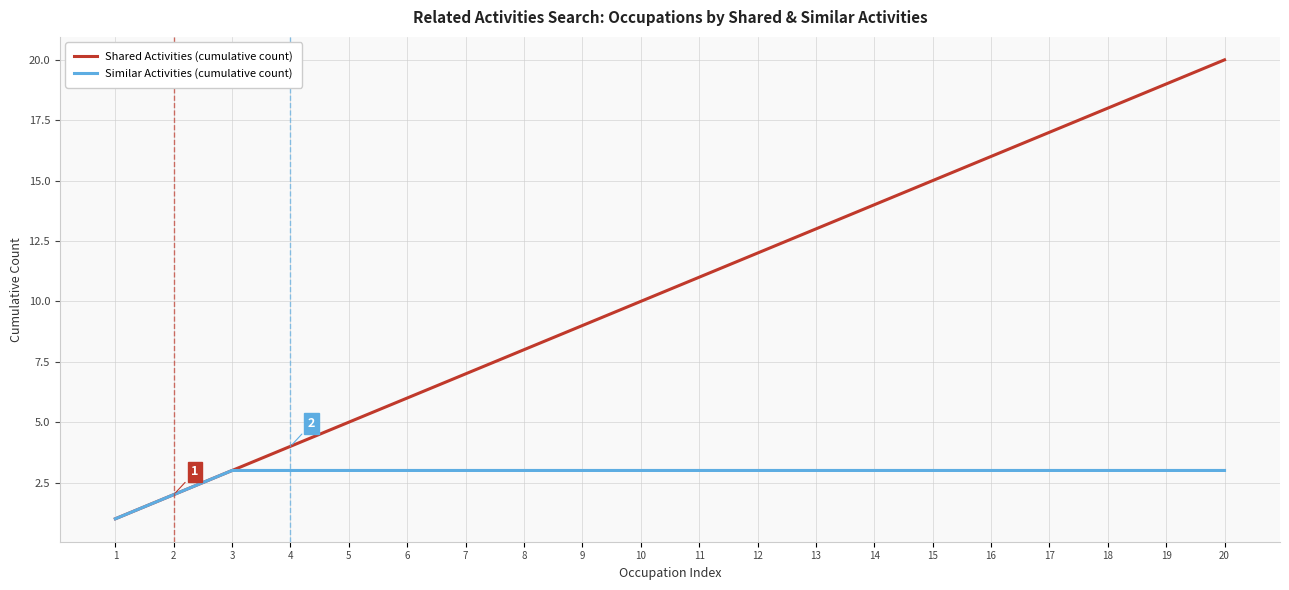

What are all the series names shown in the legend?

Shared Activities (cumulative count), Similar Activities (cumulative count)